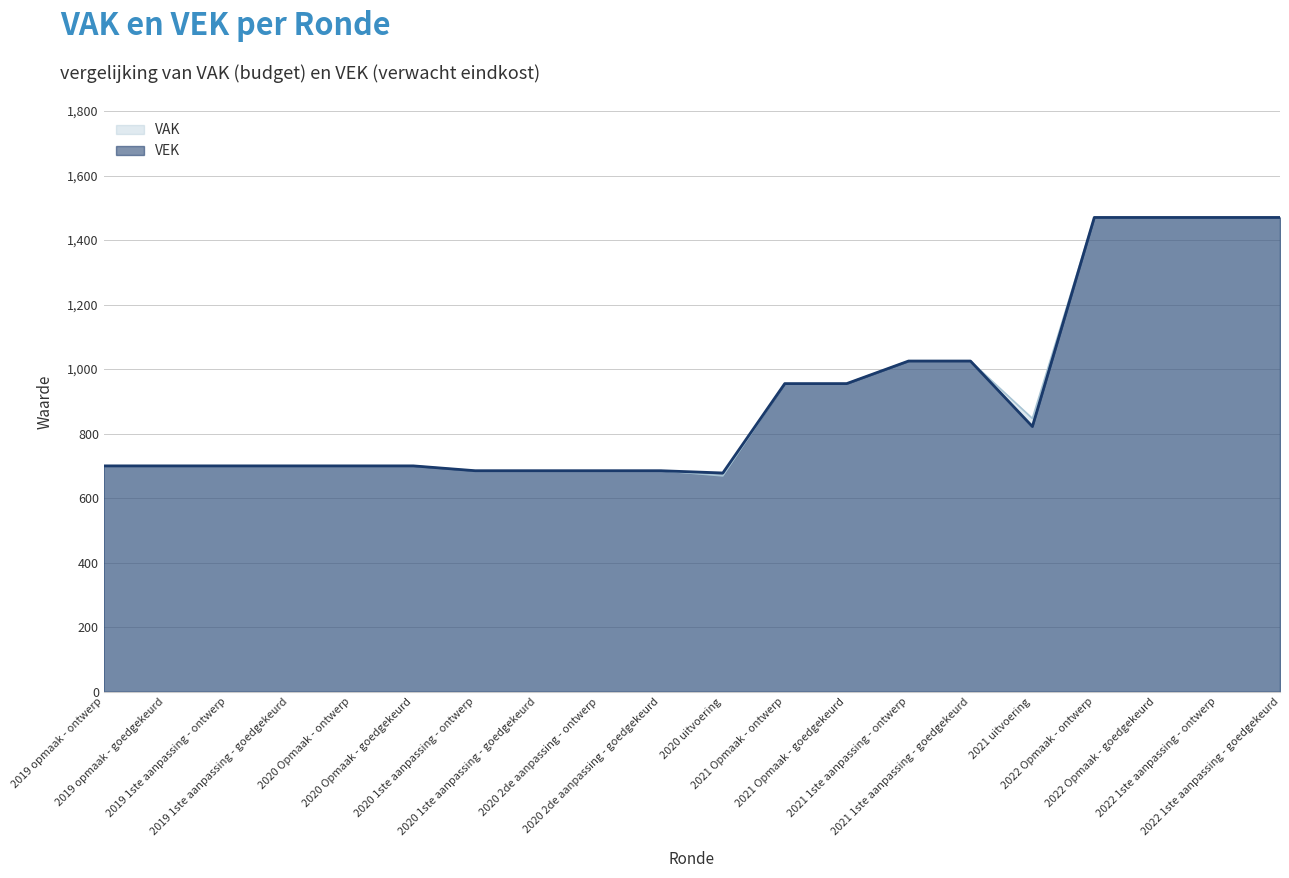

Reading left to right, list all the values displayed in this chart.

VAK: 2019 opmaak - ontwerp=700	2019 opmaak - goedgekeurd=700	2019 1ste aanpassing - ontwerp=700	2019 1ste aanpassing - goedgekeurd=700	2020 Opmaak - ontwerp=700	2020 Opmaak - goedgekeurd=700	2020 1ste aanpassing - ontwerp=685	2020 1ste aanpassing - goedgekeurd=685	2020 2de aanpassing - ontwerp=685	2020 2de aanpassing - goedgekeurd=685	2020 uitvoering=669	2021 Opmaak - ontwerp=955	2021 Opmaak - goedgekeurd=955	2021 1ste aanpassing - ontwerp=1025	2021 1ste aanpassing - goedgekeurd=1025	2021 uitvoering=847	2022 Opmaak - ontwerp=1470	2022 Opmaak - goedgekeurd=1470	2022 1ste aanpassing - ontwerp=1470	2022 1ste aanpassing - goedgekeurd=1470
VEK: 2019 opmaak - ontwerp=700	2019 opmaak - goedgekeurd=700	2019 1ste aanpassing - ontwerp=700	2019 1ste aanpassing - goedgekeurd=700	2020 Opmaak - ontwerp=700	2020 Opmaak - goedgekeurd=700	2020 1ste aanpassing - ontwerp=685	2020 1ste aanpassing - goedgekeurd=685	2020 2de aanpassing - ontwerp=685	2020 2de aanpassing - goedgekeurd=685	2020 uitvoering=678	2021 Opmaak - ontwerp=955	2021 Opmaak - goedgekeurd=955	2021 1ste aanpassing - ontwerp=1025	2021 1ste aanpassing - goedgekeurd=1025	2021 uitvoering=822	2022 Opmaak - ontwerp=1470	2022 Opmaak - goedgekeurd=1470	2022 1ste aanpassing - ontwerp=1470	2022 1ste aanpassing - goedgekeurd=1470